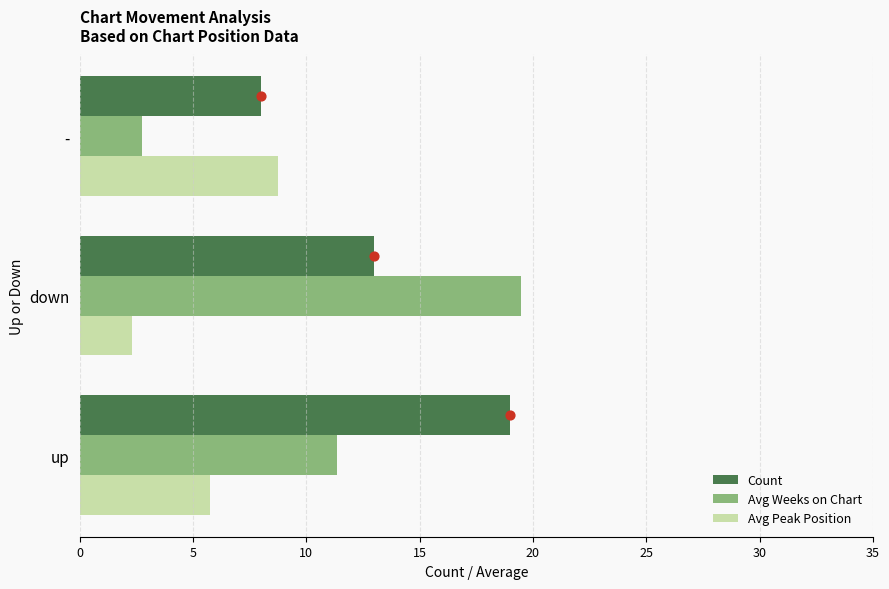

Which series has the largest total across all categories?

Count